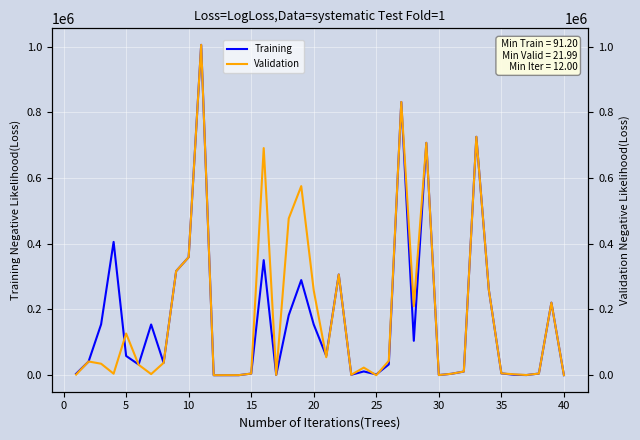

Which series has the largest range (max minus min)?

Validation